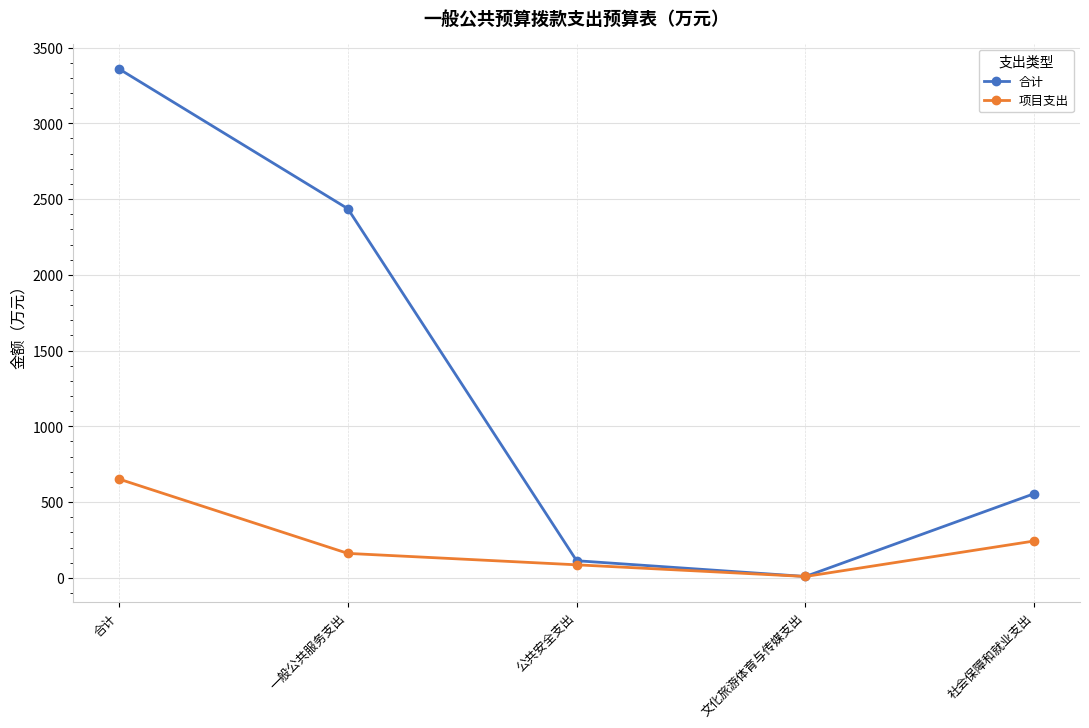

Where is 项目支出 nearest to the value 330?

社会保障和就业支出